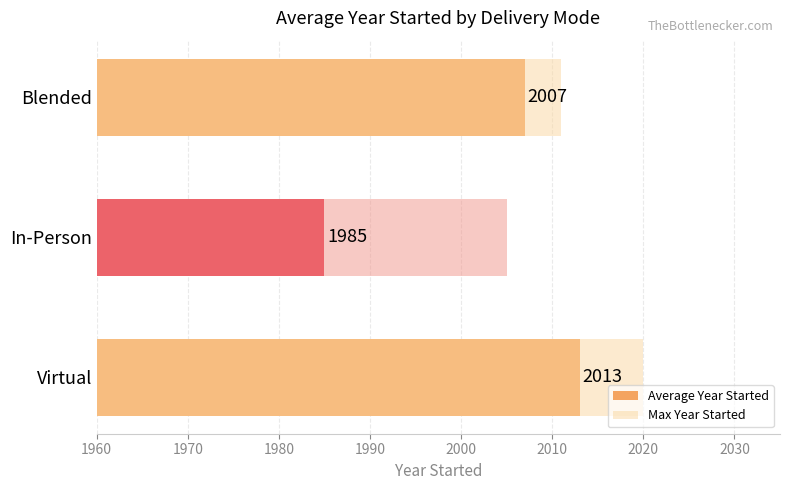

Between In-Person and Blended, which is larger?

Blended